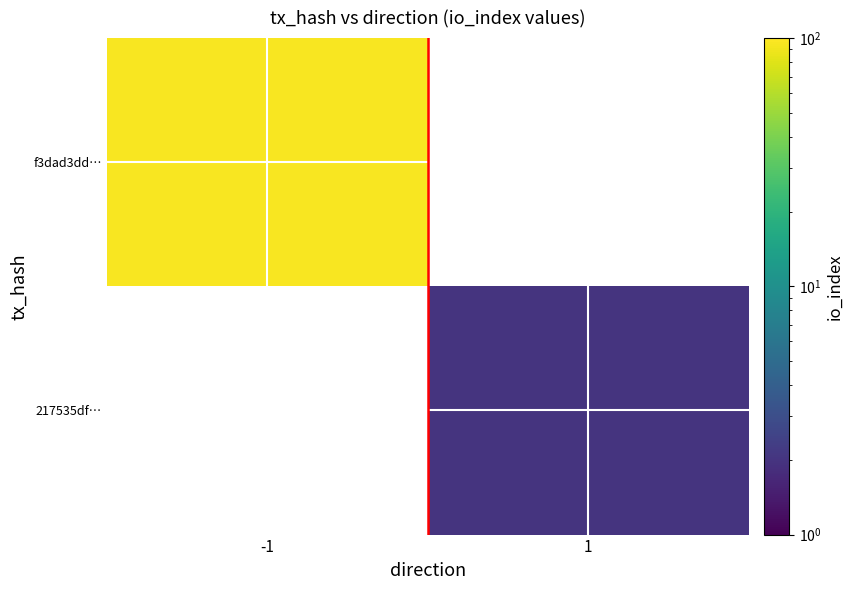

How many values in 217535df… are above zero?

1